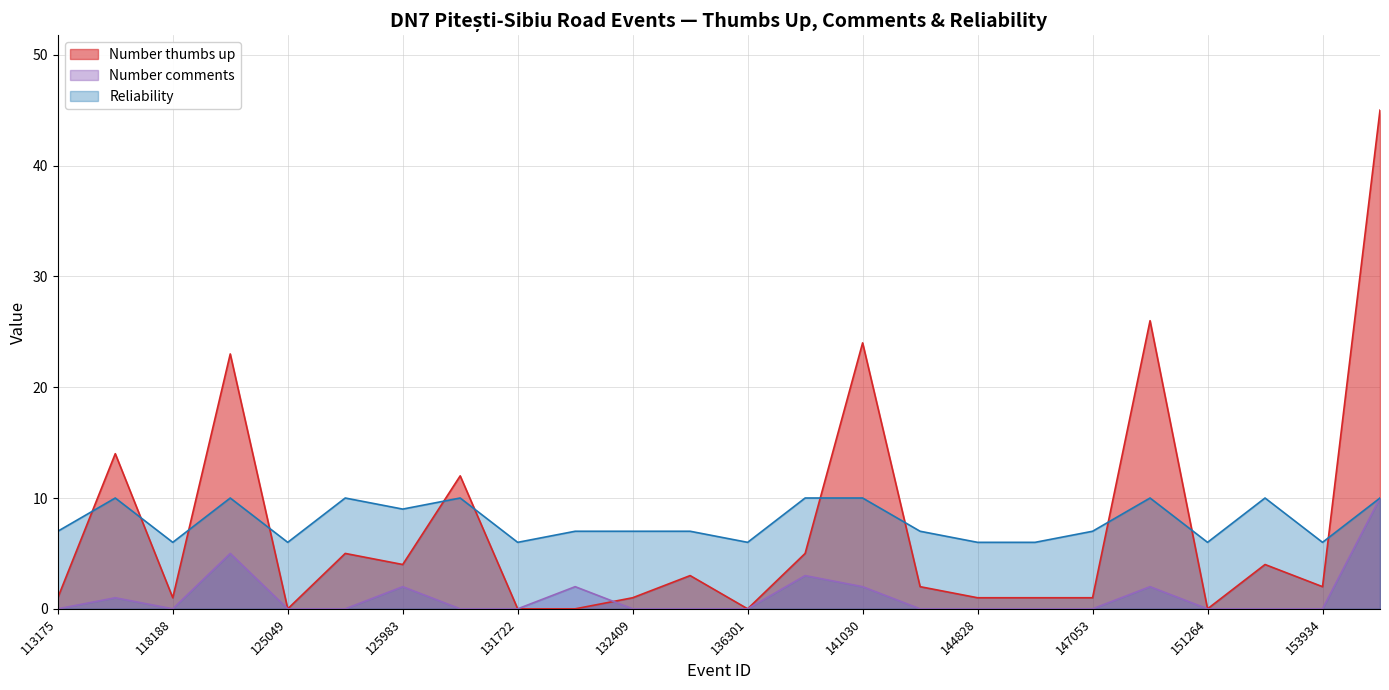

Which series changed the most between 134394 and 144537?

Number thumbs up